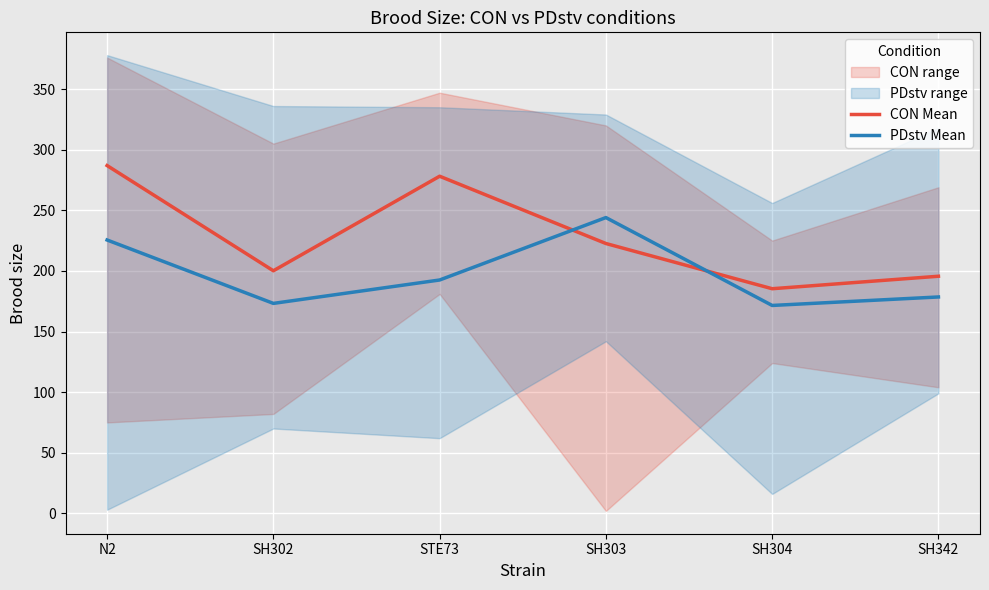

Reading left to right, list all the values displayed in this chart.

CON Mean: N2=286.9	SH302=200.1	STE73=278.1	SH303=222.6	SH304=185.3	SH342=195.6
PDstv Mean: N2=225.5	SH302=173.2	STE73=192.5	SH303=244.0	SH304=171.5	SH342=178.5